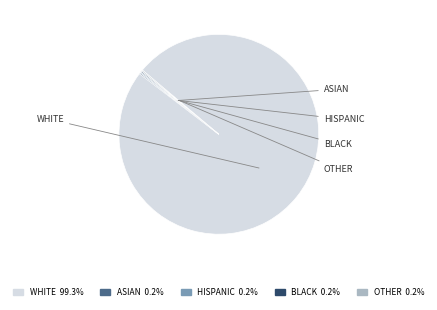

Is there a majority slice in this chart?

Yes